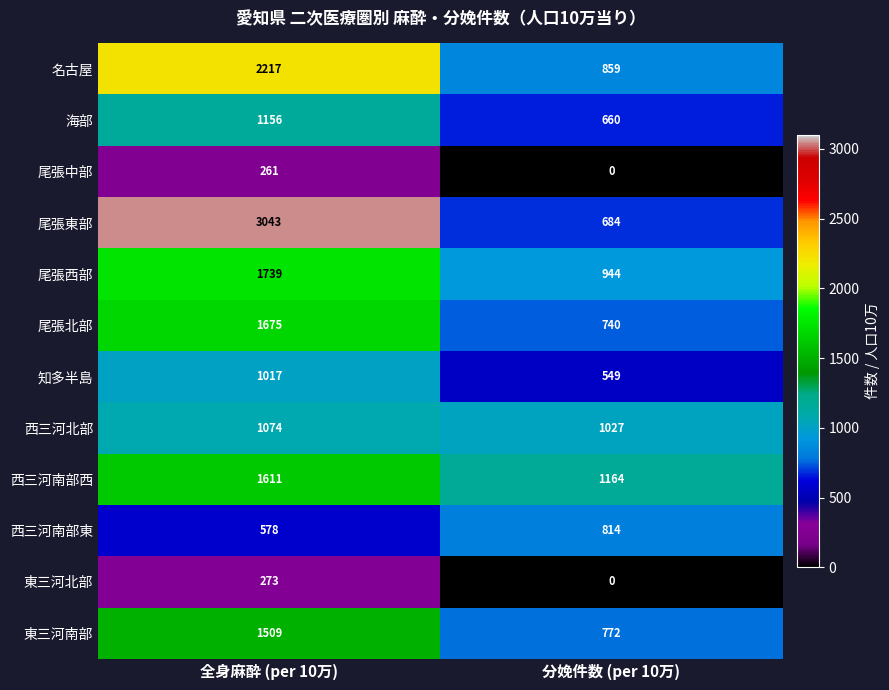

Which series has the widest spread of values?

尾張東部